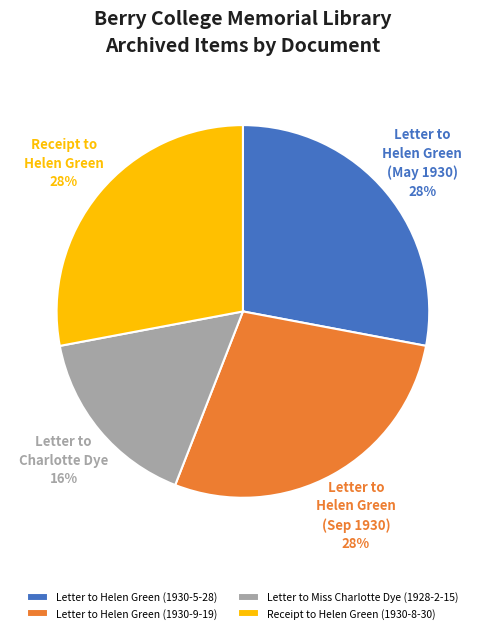

Approximately how many times larger is the value at Letter to Miss Charlotte Dye (1928-2-15) compared to Letter to Helen Green (1930-5-28)?

0.6